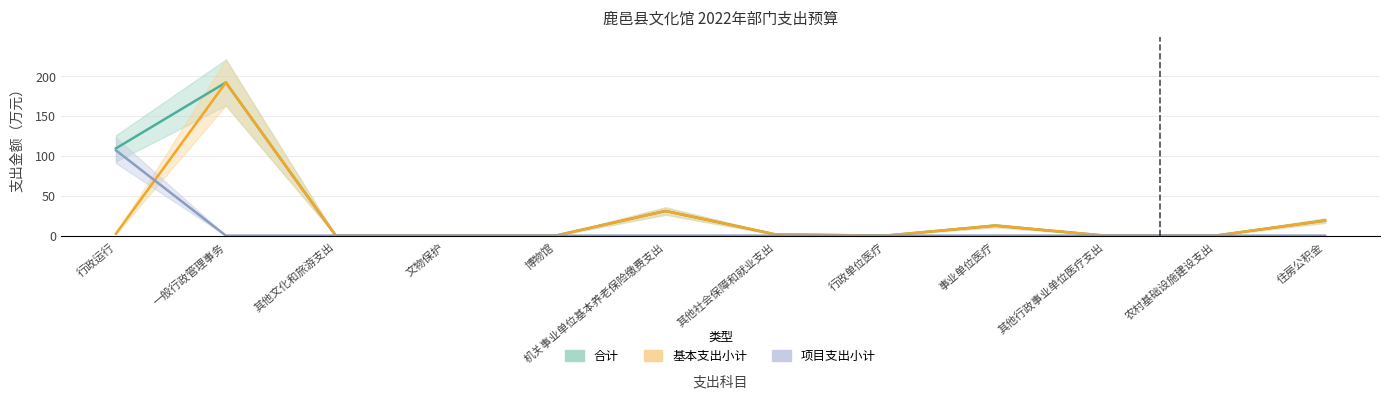

What is the sum of the 合计 values at 文物保护 and 行政运行?

109.5